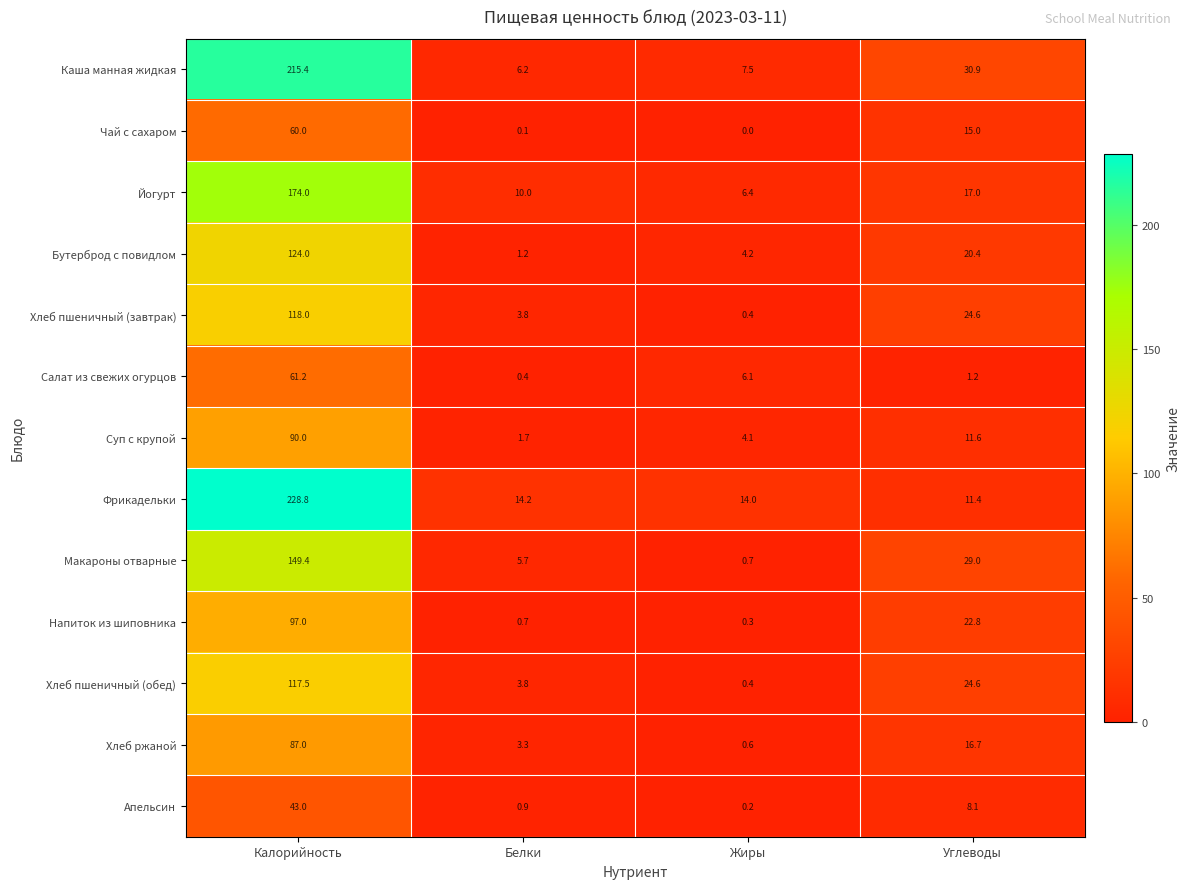

The Бутерброд с повидлом series shows 0.3 at Белки. True or false?

False